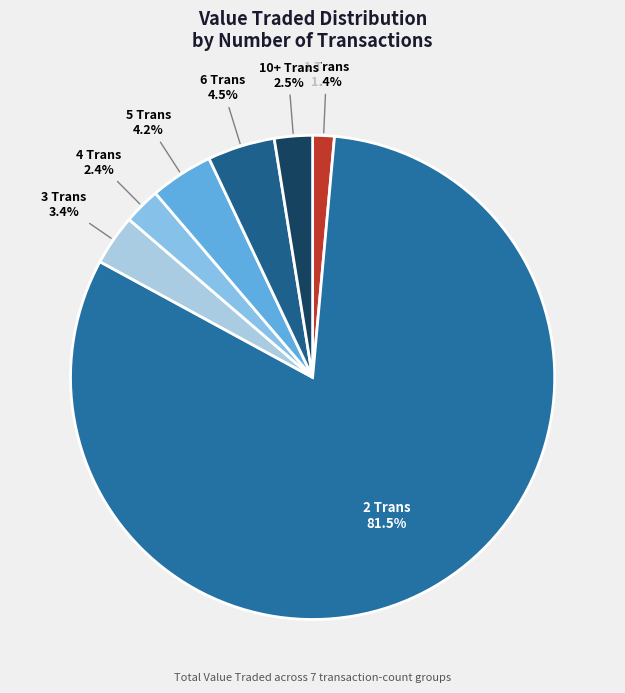

Does 1 Trans represent more than half of the total?

No